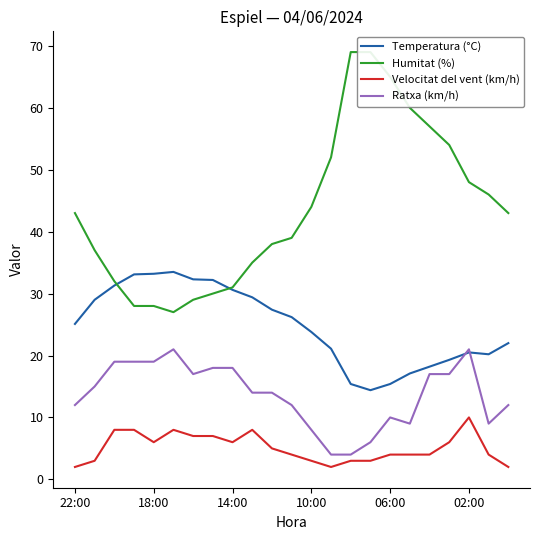

What is the lowest value of the Temperatura (°C) series?

14.4